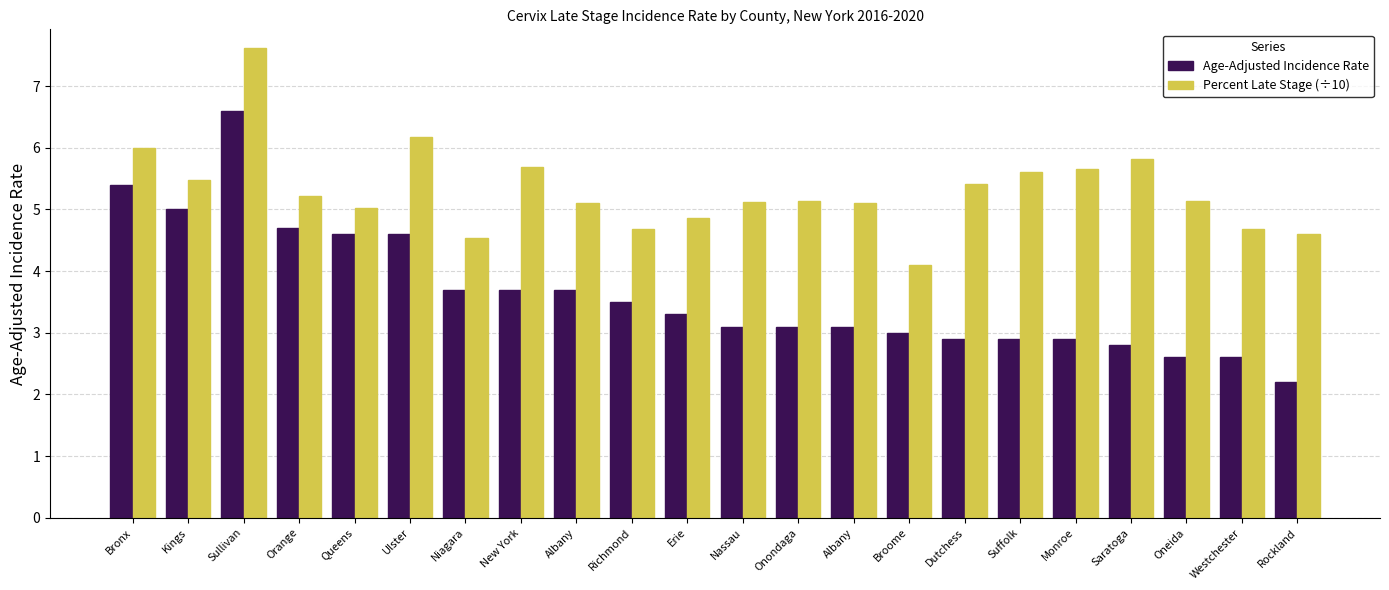

Which series has the largest total across all categories?

Percent Late Stage (÷10)